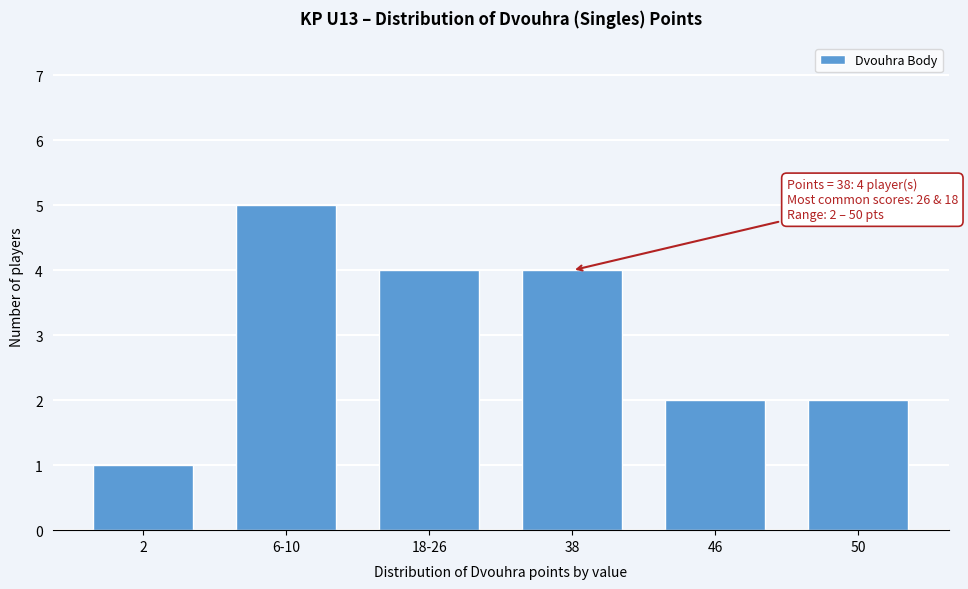

Reading right to left, transcribe all the data shown in this chart.

2	2	4	4	5	1